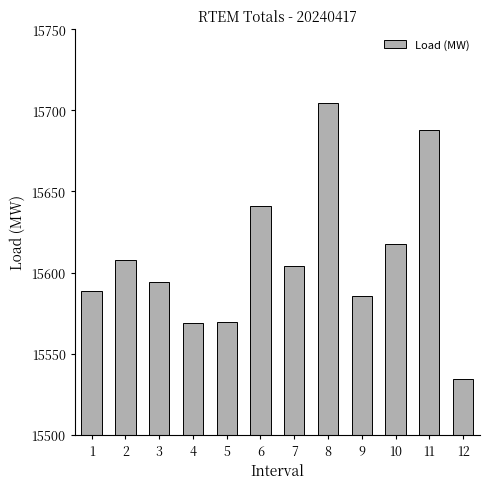

Where does the data first go above 15603?

2